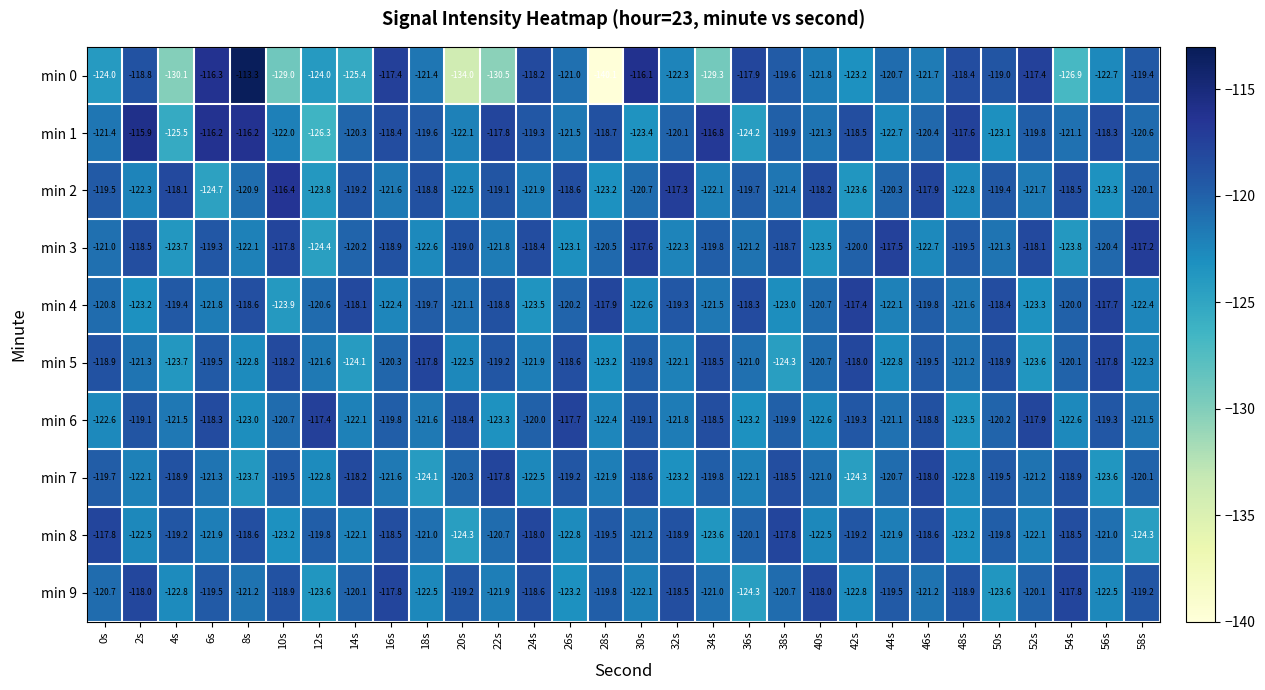

What is the average value of the min 7 series?

-120.9